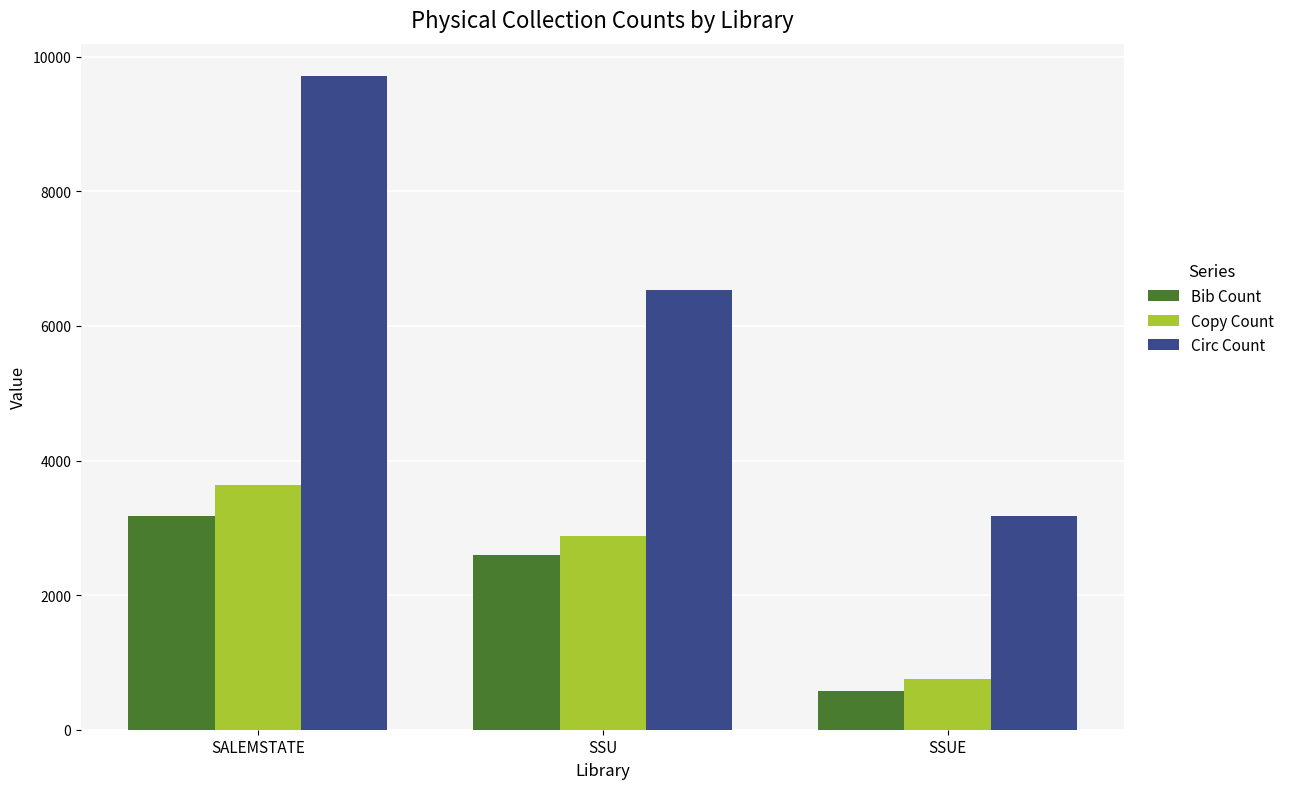

Between SALEMSTATE and SSUE, which series saw the biggest shift?

Circ Count